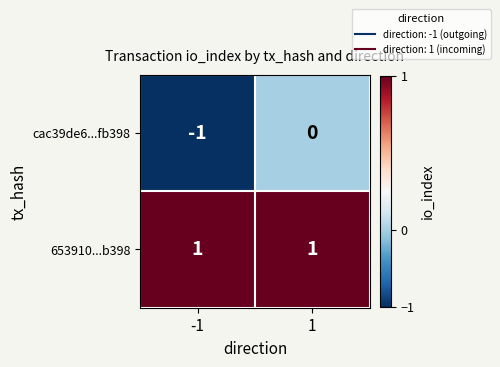

Which series changed the most between -1 and 1?

cac39de6...fb398